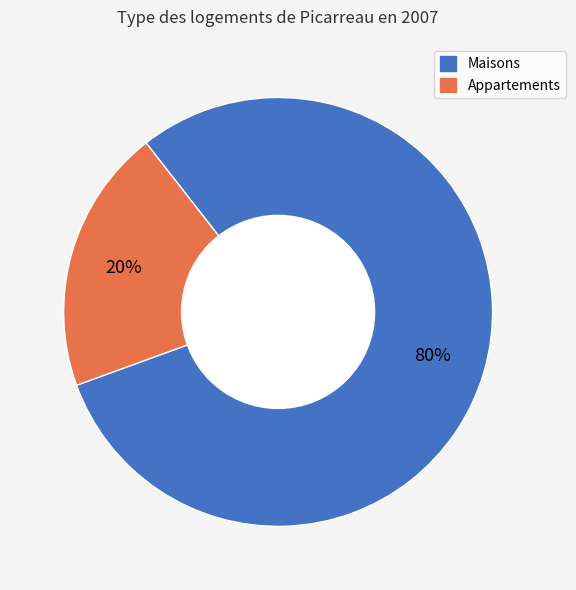

Is there any slice that represents more than half of the pie?

Yes